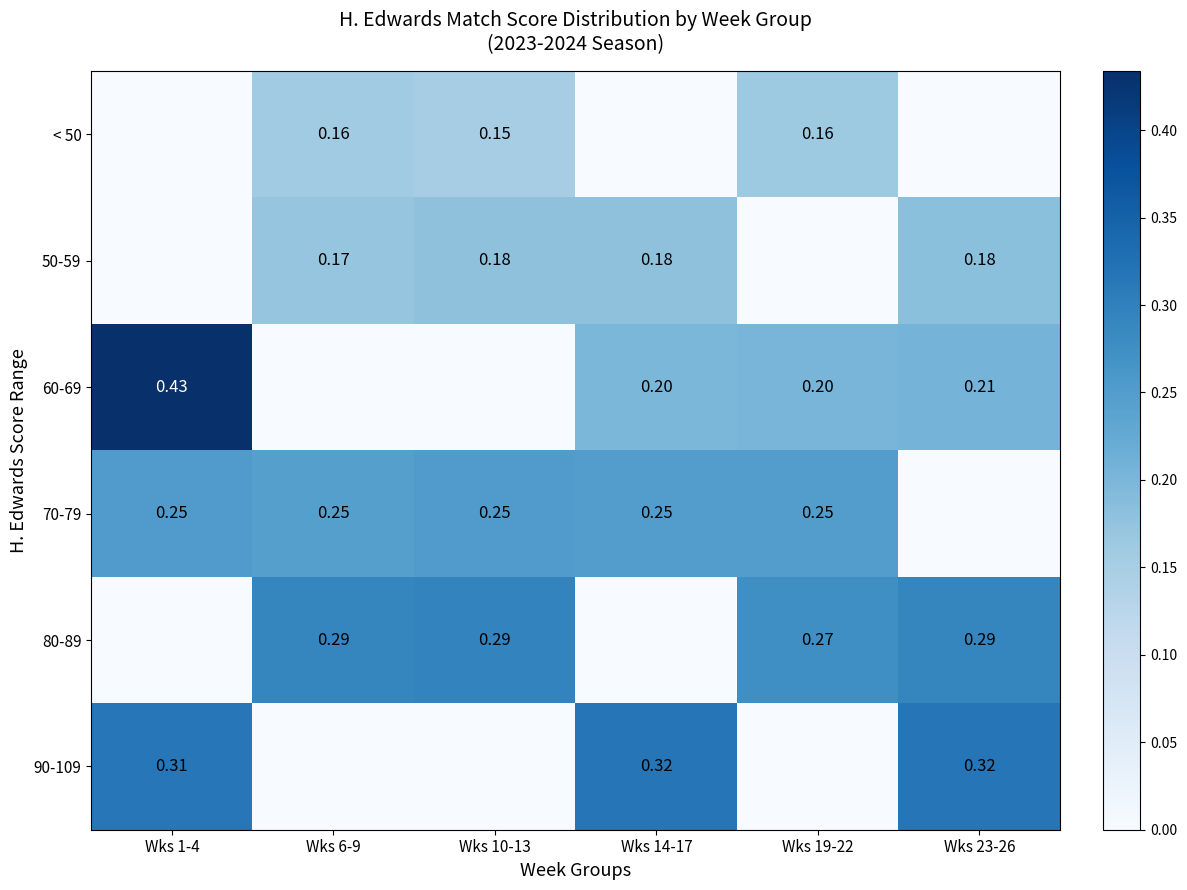

Is the value of 70-79 at Wks 1-4 greater than the value of 80-89 at Wks 10-13?

No